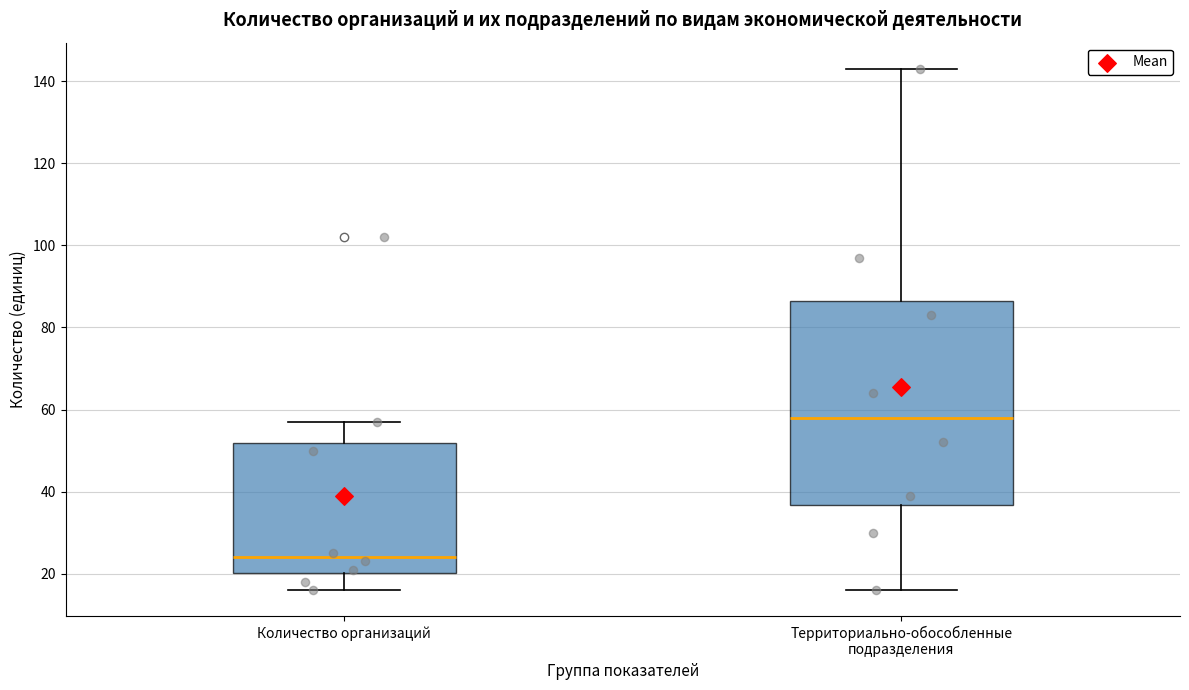

Reading left to right, transcribe this box plot: for each box, give where its median line is, the range the box spans, and where its two whiskers end, as read against the y-axis. The values are not printed on the chart, so give them approximately, as read against the axis.

Количество организаций: median 24, box 20 to 52, whiskers 16 to 58
Территориально-обособленные подразделения: median 58, box 36 to 86, whiskers 16 to 144